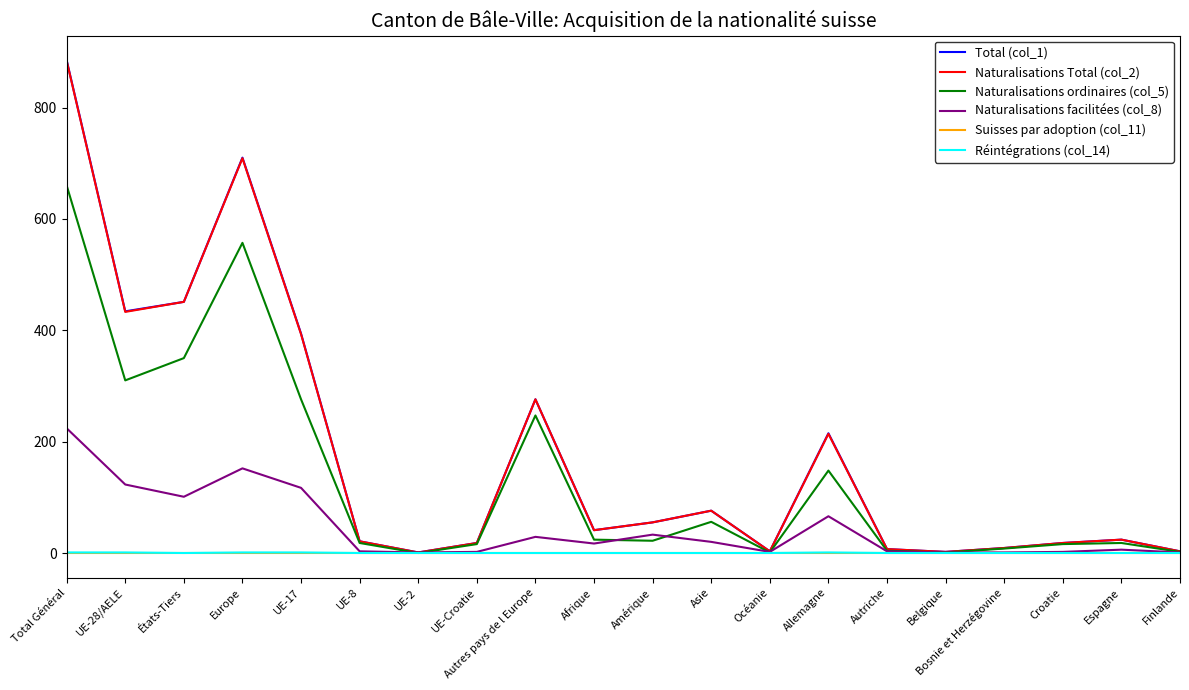

What is the total value across all series at Allemagne?

644